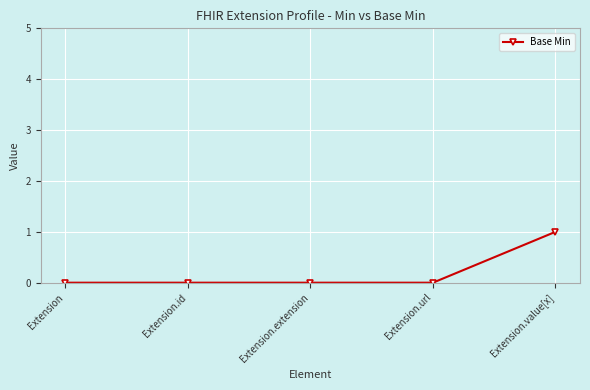

The value at Extension is 0. True or false?

True